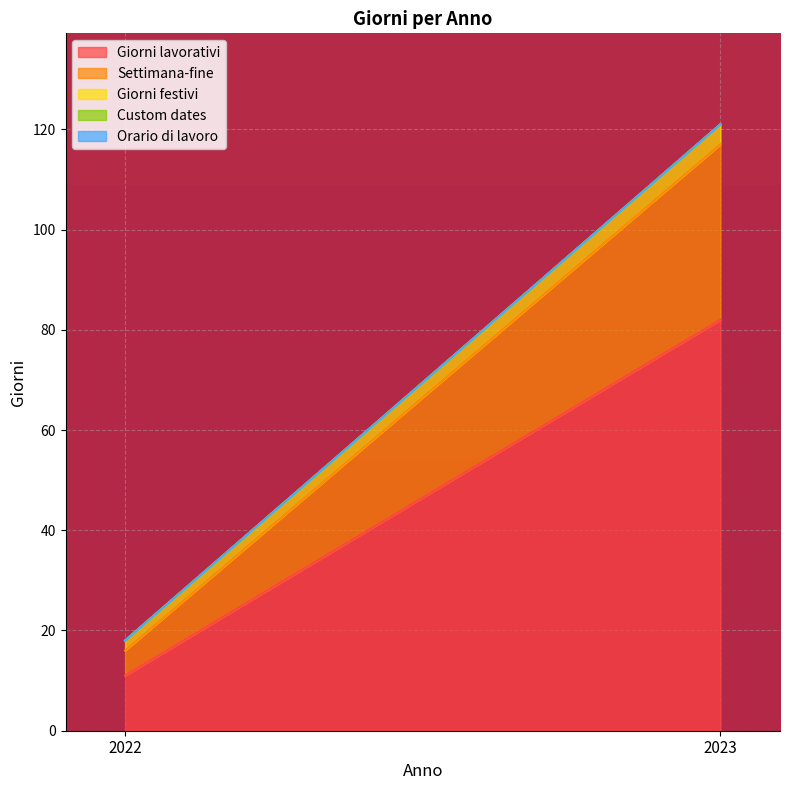

Reading left to right, extract all data points from this chart.

Giorni lavorativi: 11	82
Settimana-fine: 5	35
Giorni festivi: 2	4
Custom dates: 0	0
Orario di lavoro: 0	0